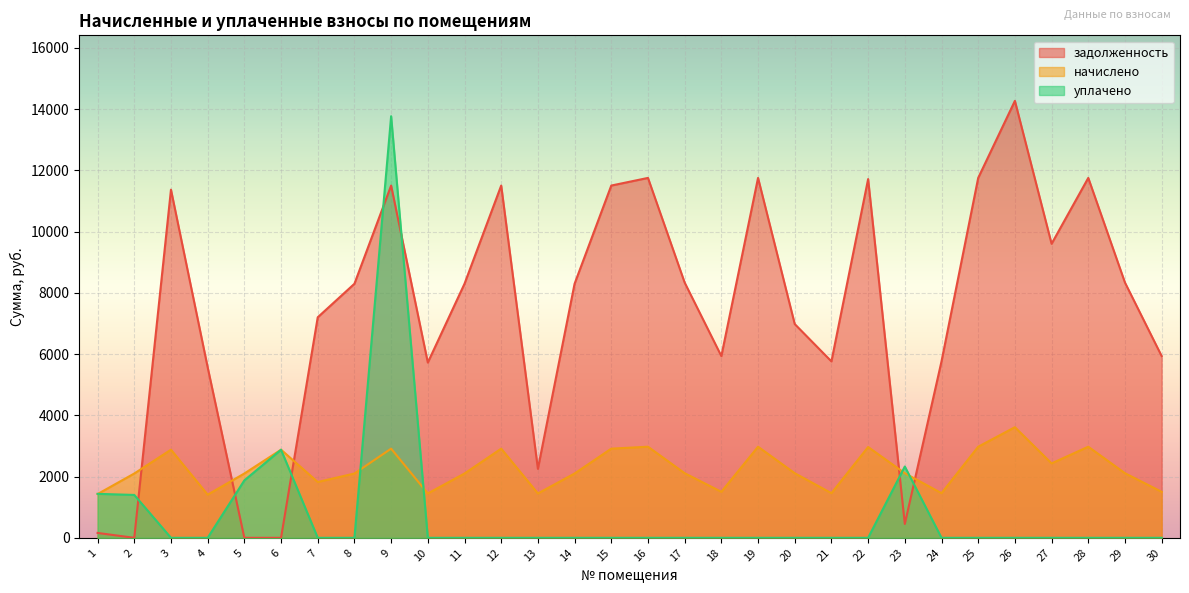

What is the sum of the начислено values at 3 and 24?

4335.1